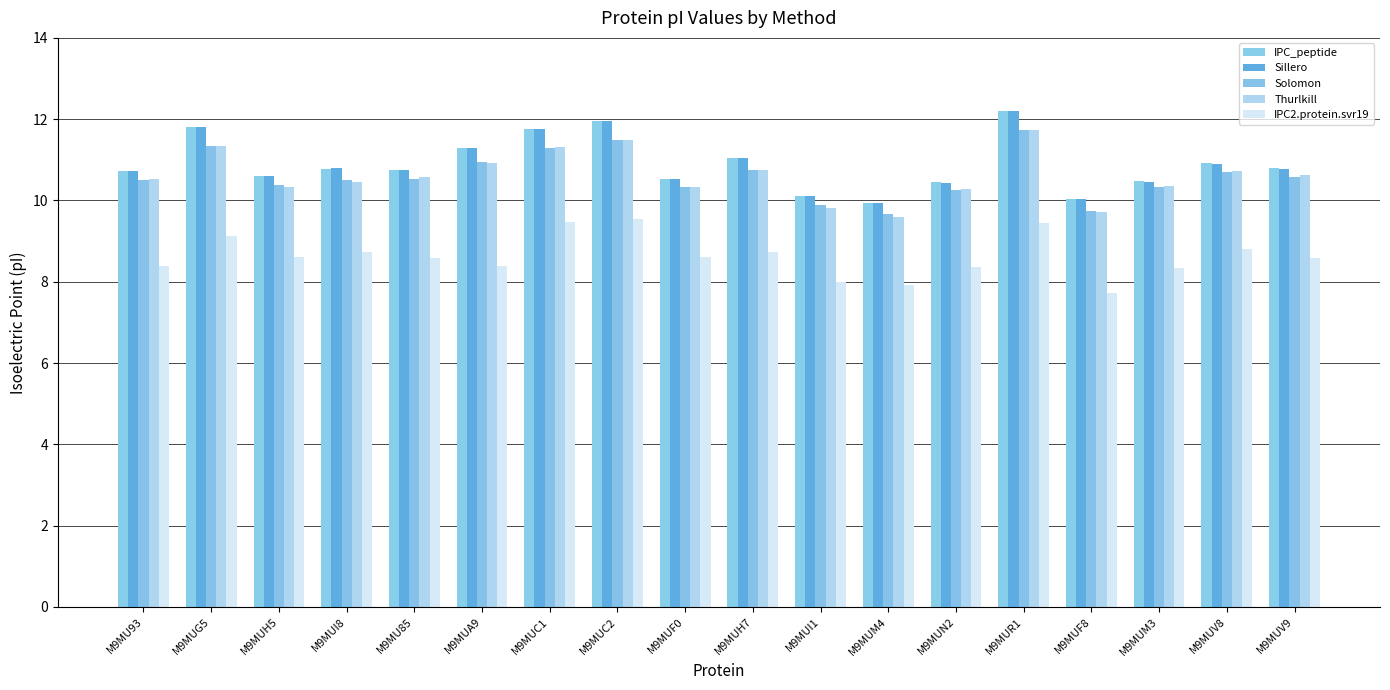

Is it true that Sillero equals 10.6 at M9MUH5?

True